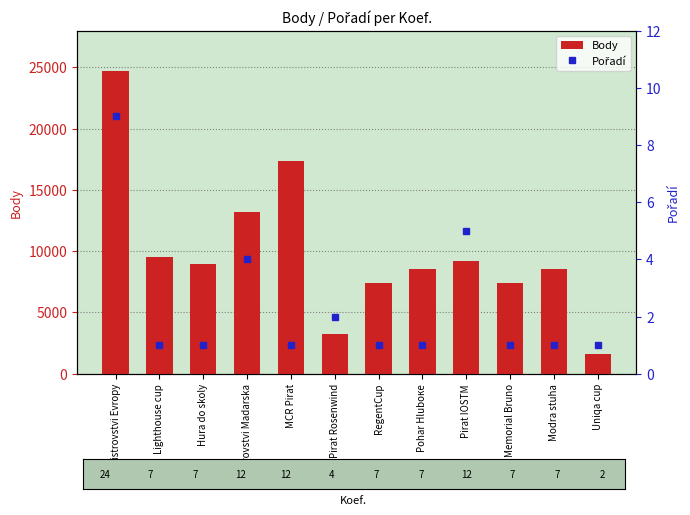

What is the approximate value of Pořadí at Mistrovstvi Madarska?

4